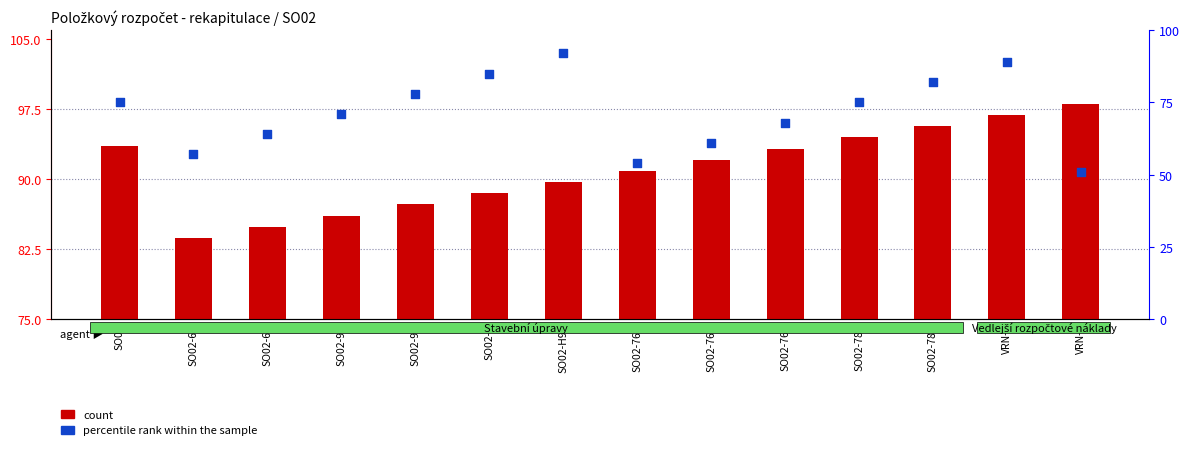

At how many categories does at least one series exceed 95?

3